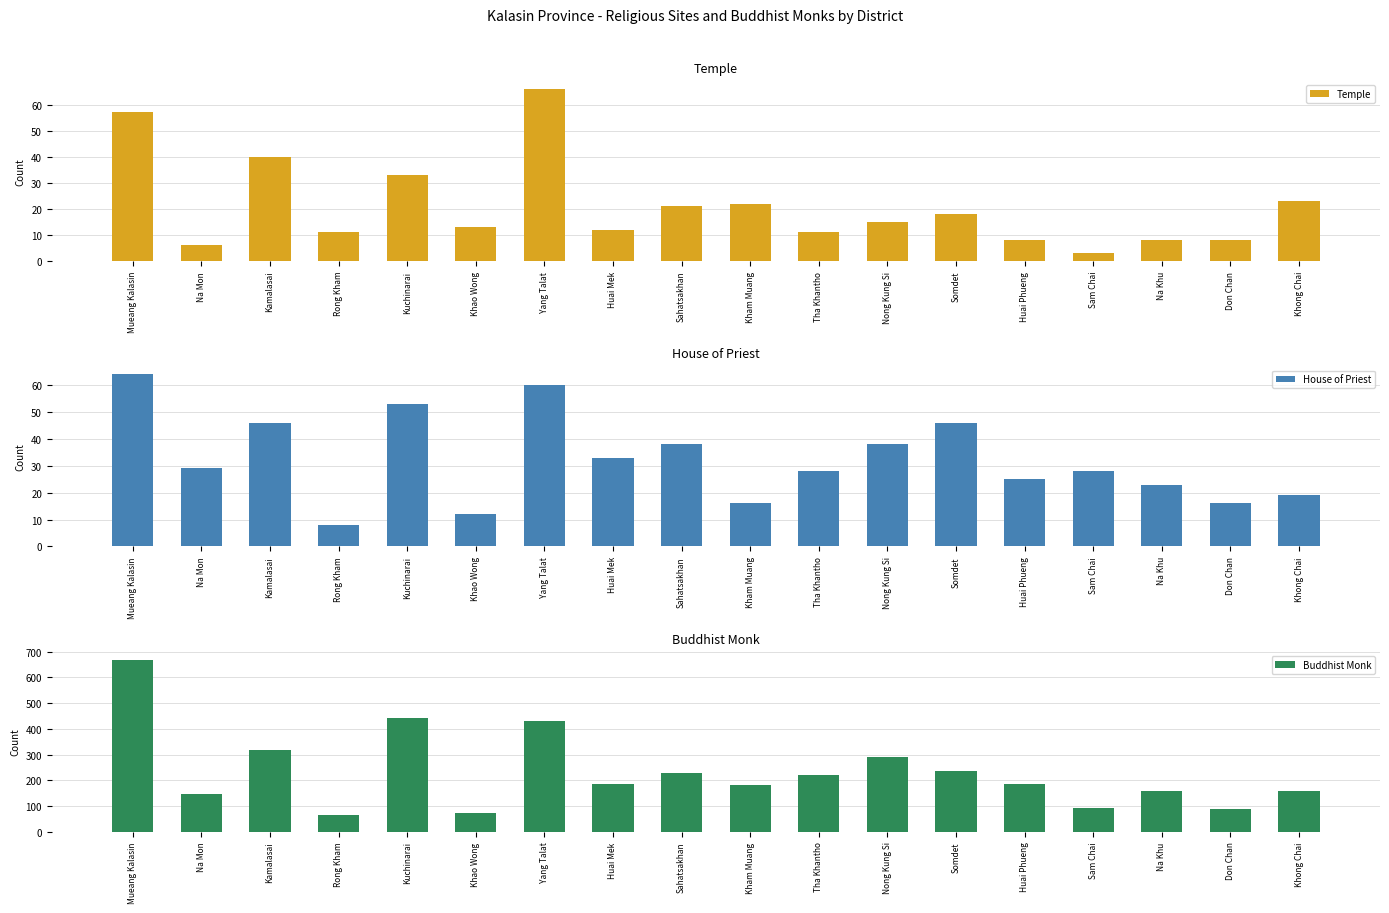

How many groups of bars are there?

18